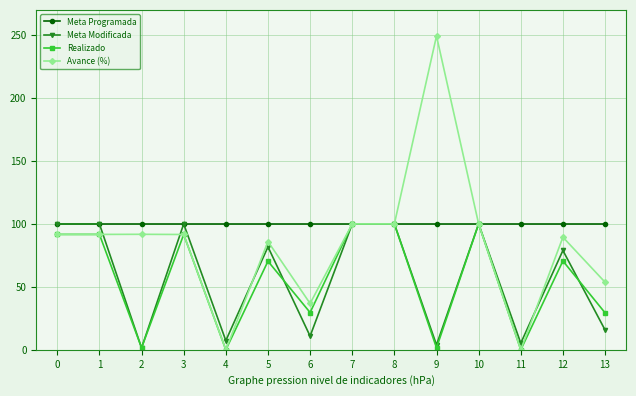

Does the chart have visible grid lines?

Yes